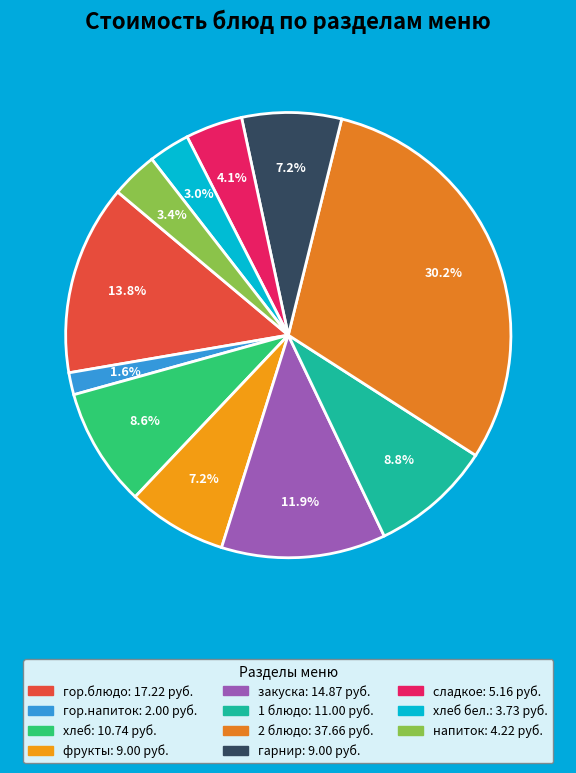

How many slices are in this pie chart?

11